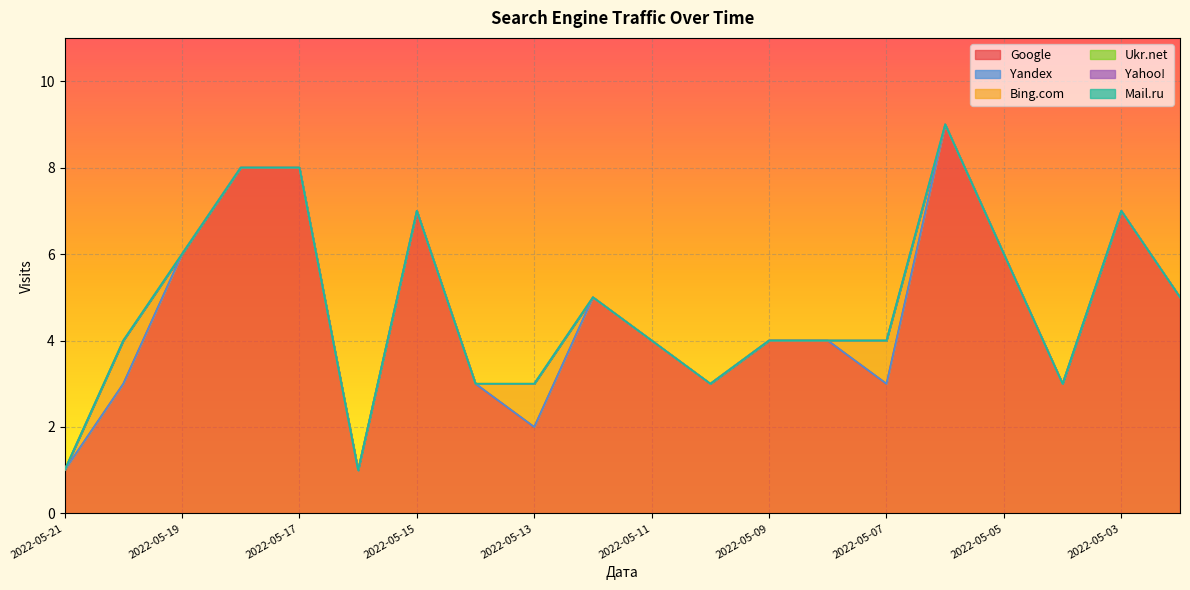

What is the difference between the Google values at 2022-05-13 and 2022-05-02?

3